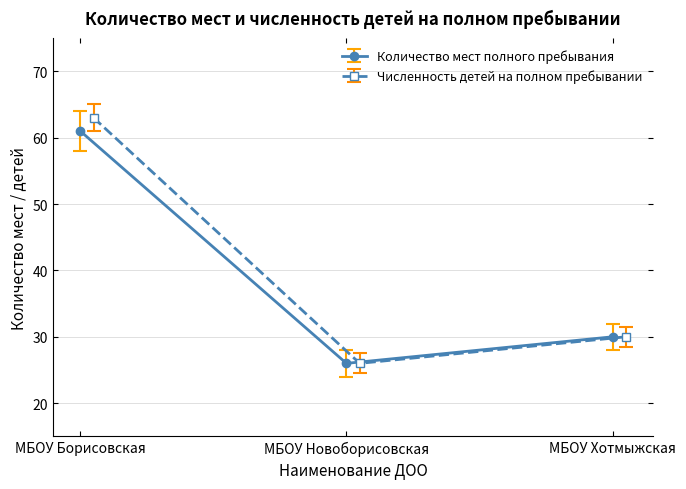

Which series has the widest spread of values?

Численность детей на полном пребывании